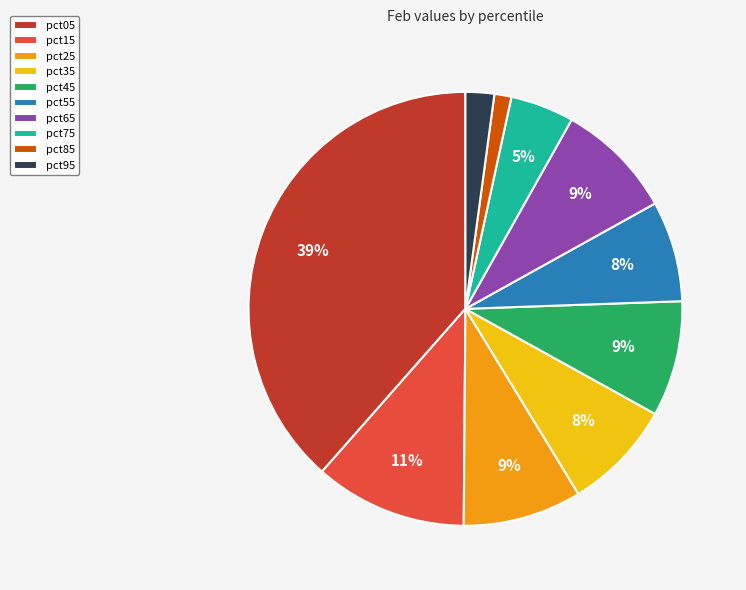

Combined, do pct25 and pct75 account for over 50%?

No